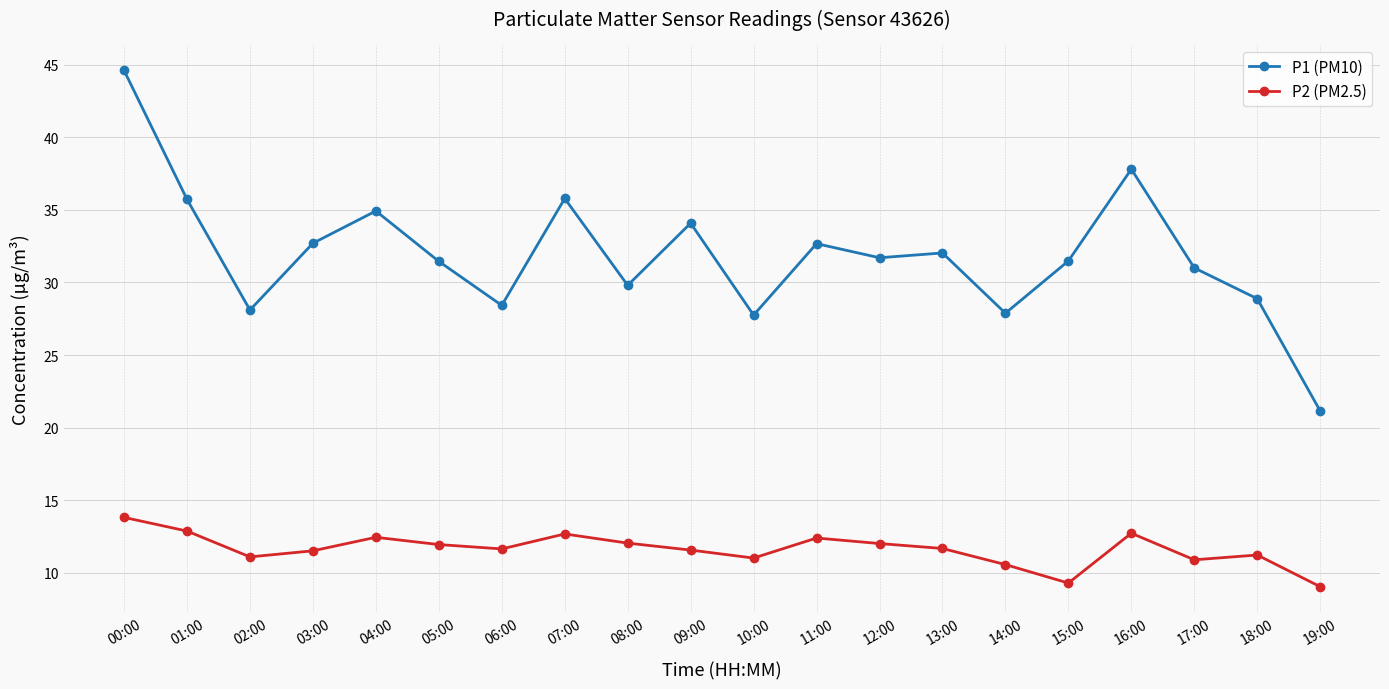

Where does the P1 (PM10) series first go above 31?

00:00